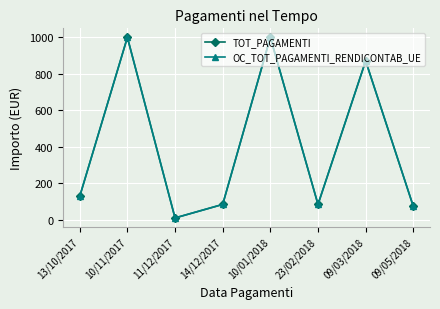

At how many categories does at least one series exceed 61?

7